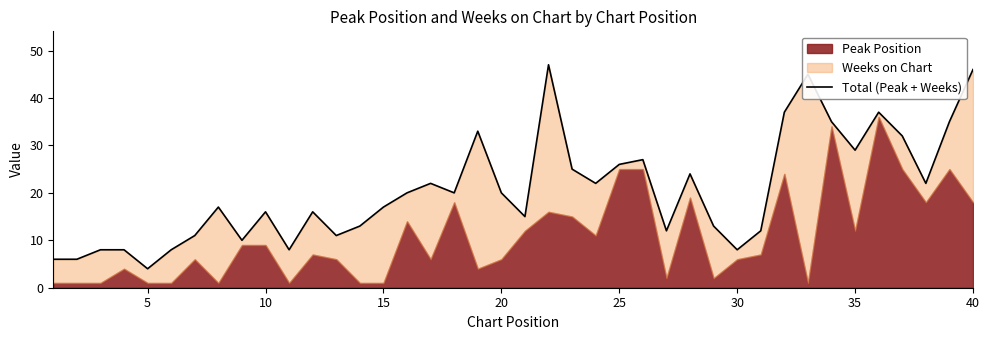

What is the average value?

21